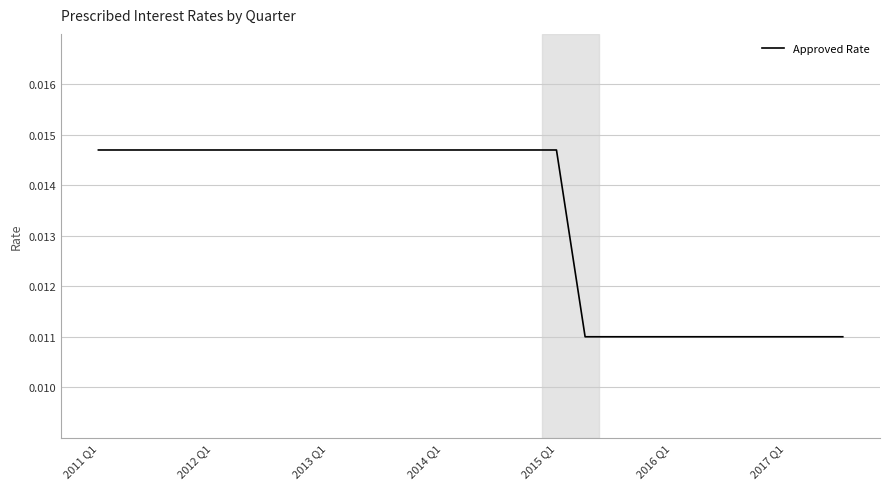

Is this an area chart (filled region under the line)?

No